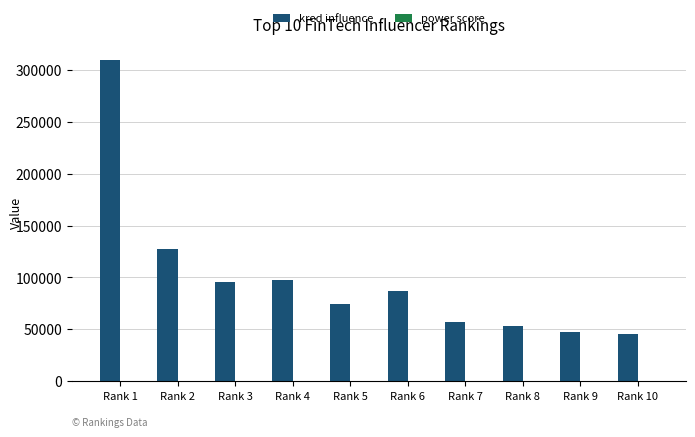

Are the bars grouped side by side (vs. stacked)?

Yes